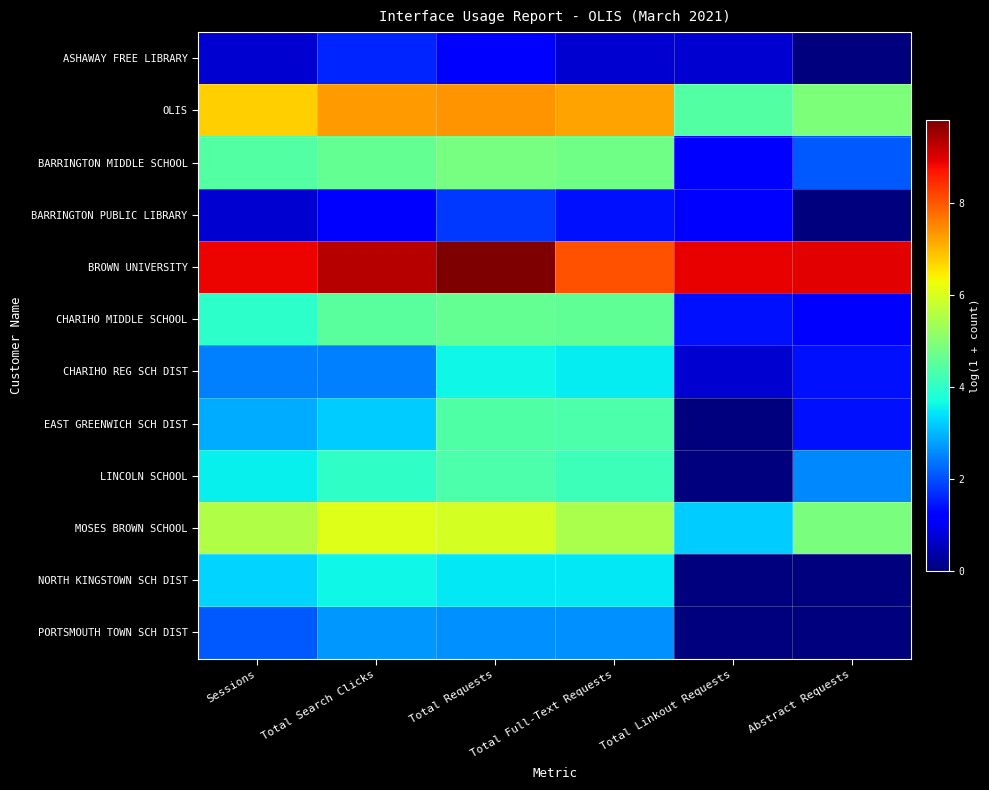

List the series in order of their peak value, highest first.

BROWN UNIVERSITY, OLIS, MOSES BROWN SCHOOL, BARRINGTON MIDDLE SCHOOL, CHARIHO MIDDLE SCHOOL, EAST GREENWICH SCH DIST, LINCOLN SCHOOL, NORTH KINGSTOWN SCH DIST, CHARIHO REG SCH DIST, PORTSMOUTH TOWN SCH DIST, BARRINGTON PUBLIC LIBRARY, ASHAWAY FREE LIBRARY